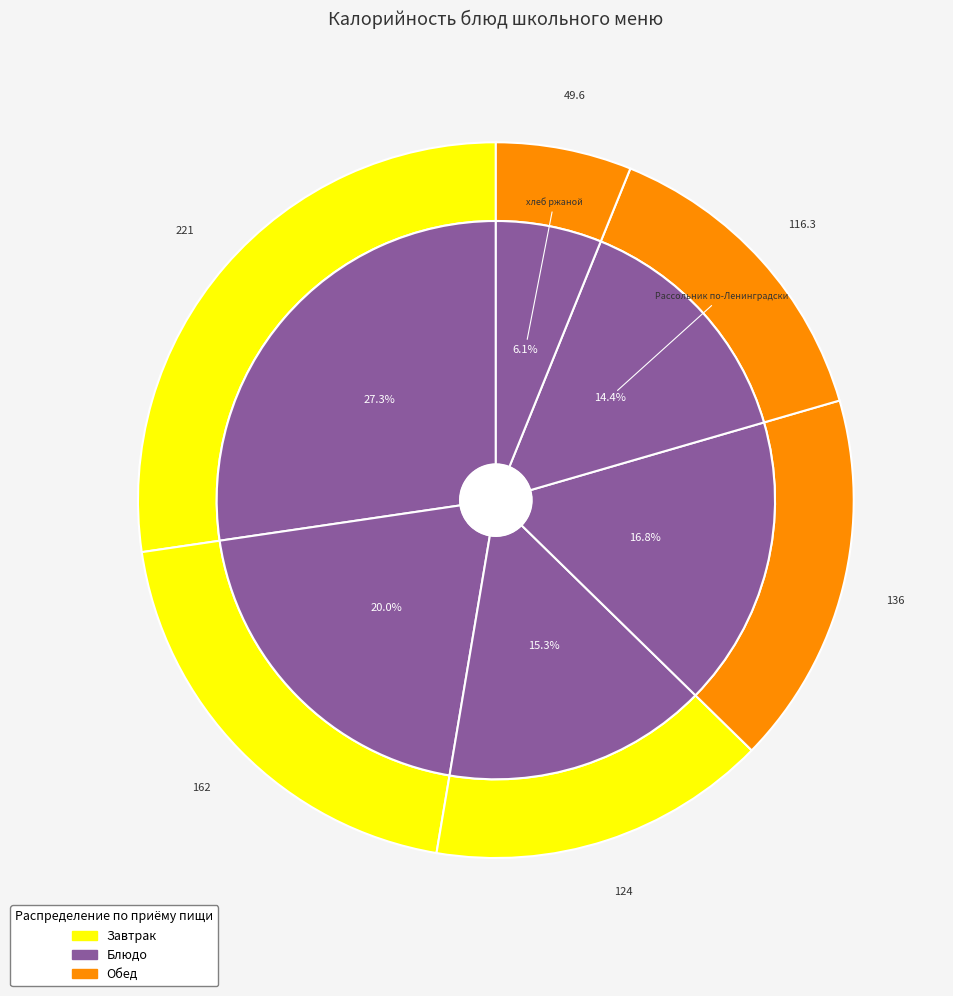

Rank the categories by value from lowest to highest.

хлеб ржаной, Рассольник по-Ленинградски, Компот из с/ф с С, хлеб йодированный, Котлета рыбная, Макароны отварные